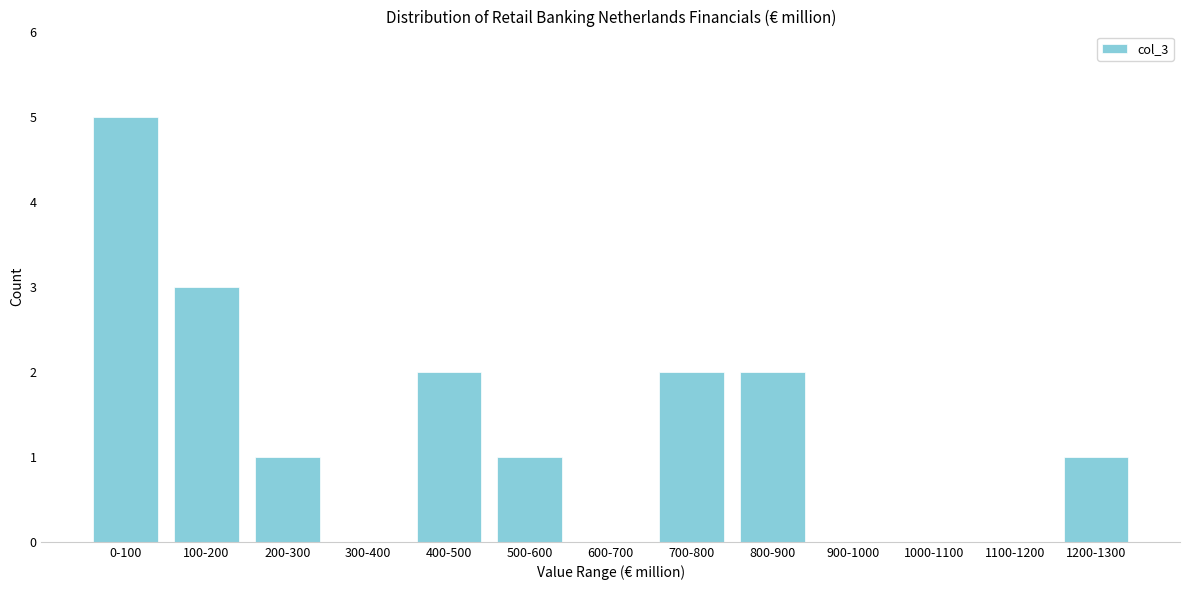

Reading left to right, extract all data points from this chart.

0-100=5	100-200=3	200-300=1	300-400=0	400-500=2	500-600=1	600-700=0	700-800=2	800-900=2	900-1000=0	1000-1100=0	1100-1200=0	1200-1300=1